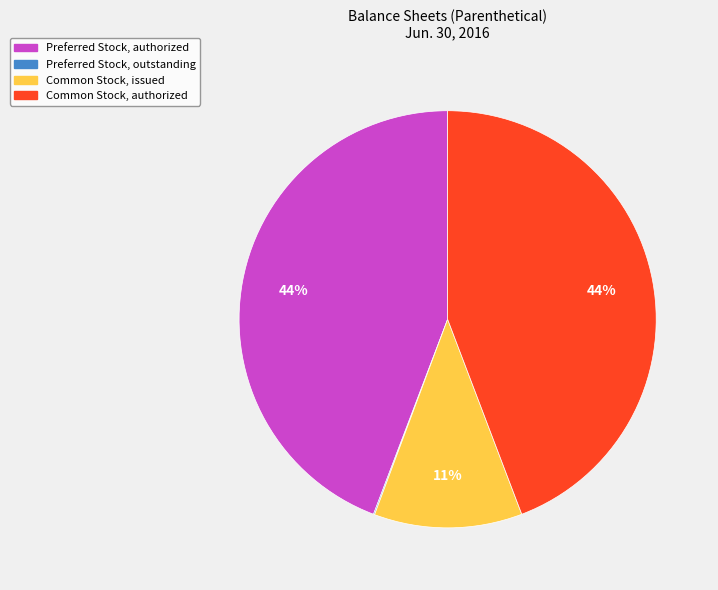

Does any single category account for the majority?

No